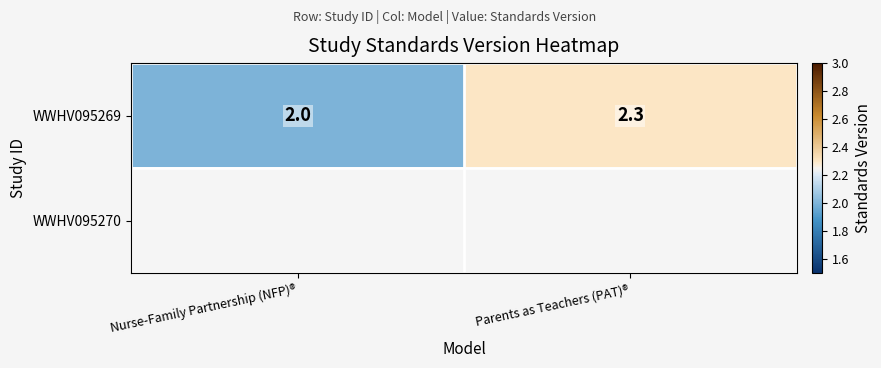

The WWHV095269 series shows 2.0 at Nurse-Family Partnership (NFP)®. True or false?

True